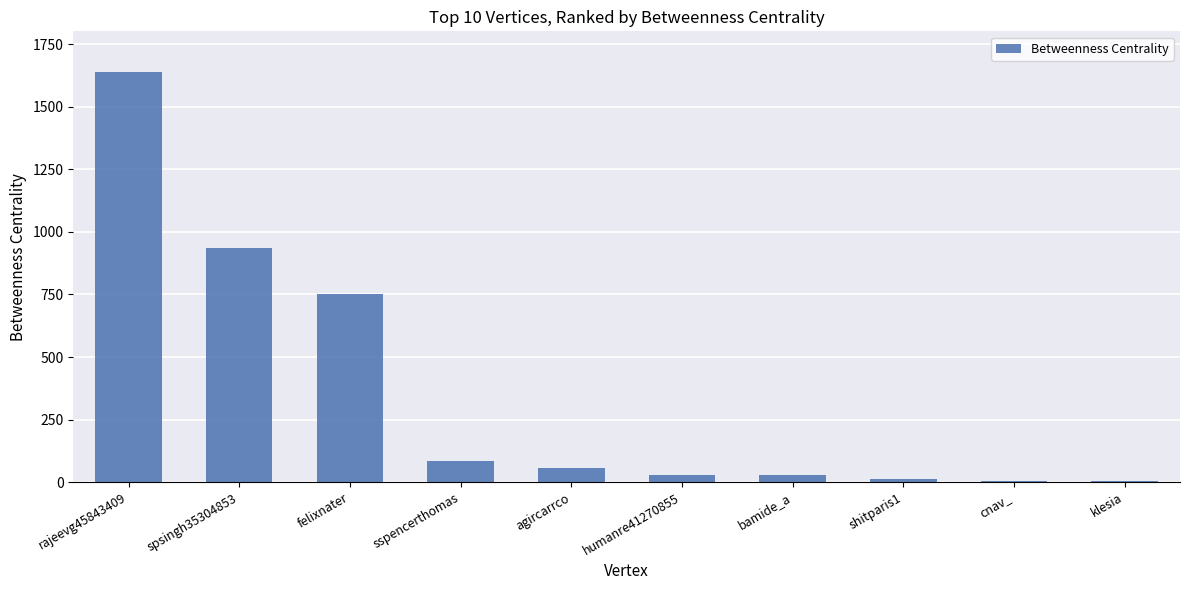

Count the number of categories in the chart.

10